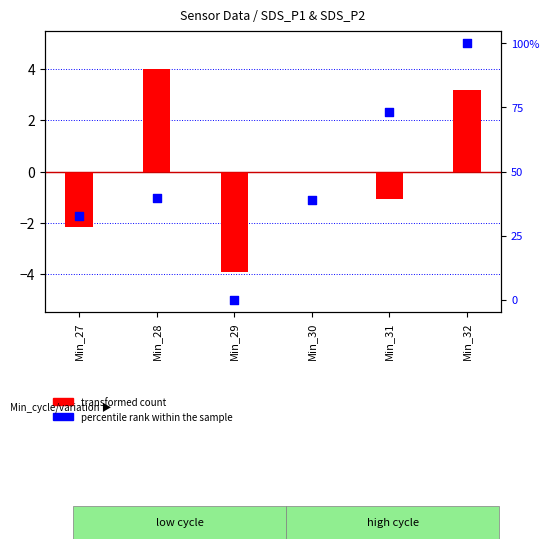

Is the value of percentile rank within the sample at Min_29 greater than the value of transformed count at Min_29?

Yes